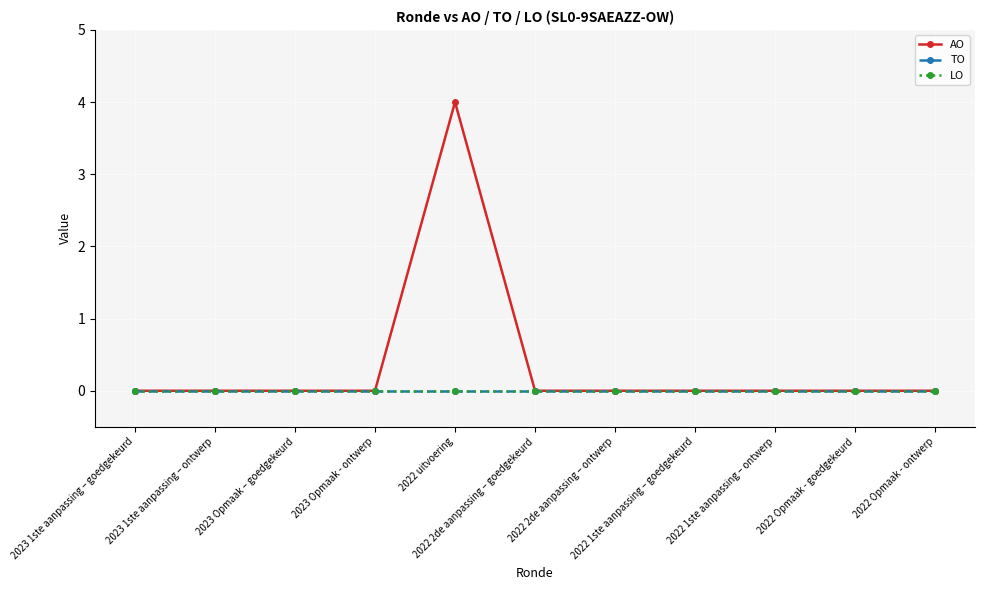

Is this an area chart (filled region under the line)?

No